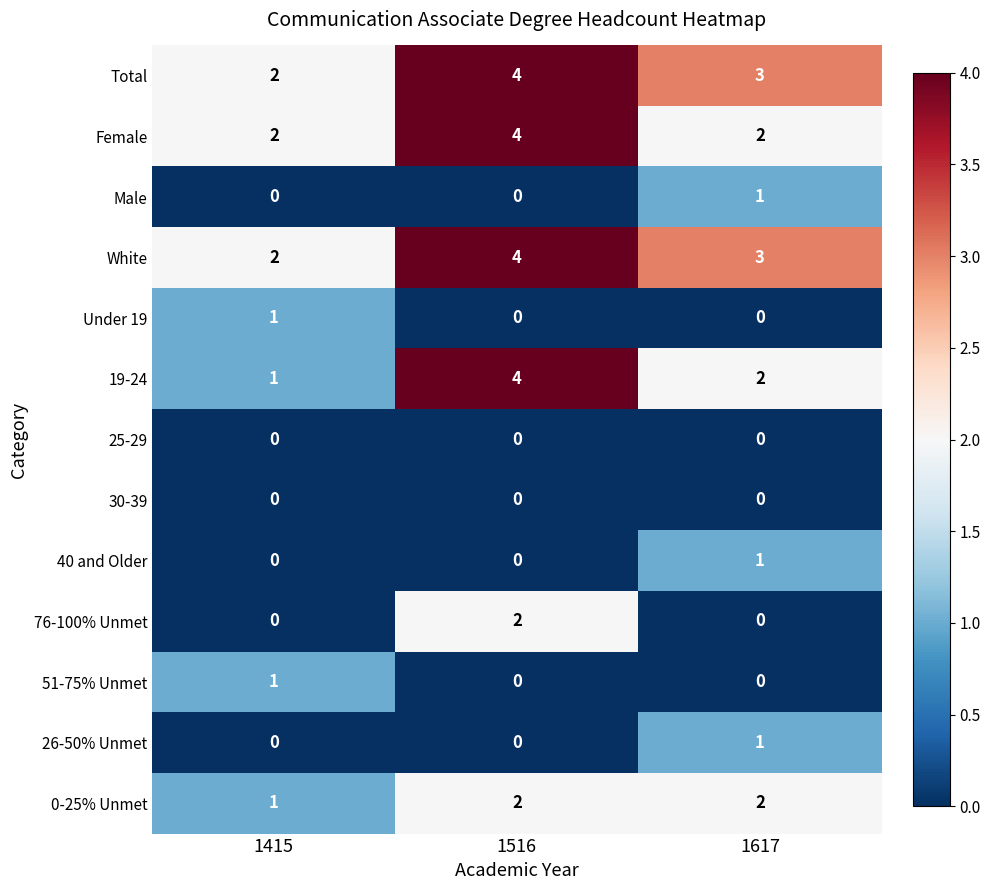

Is the value of Under 19 at 1516 greater than the value of Total at 1617?

No